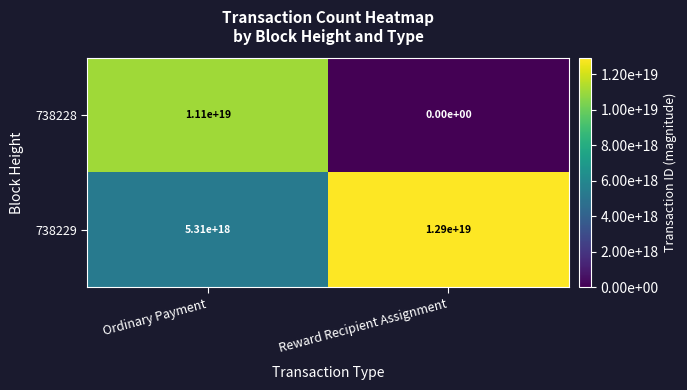

Is the value of 738228 at Reward Recipient Assignment greater than the value of 738229 at Ordinary Payment?

No